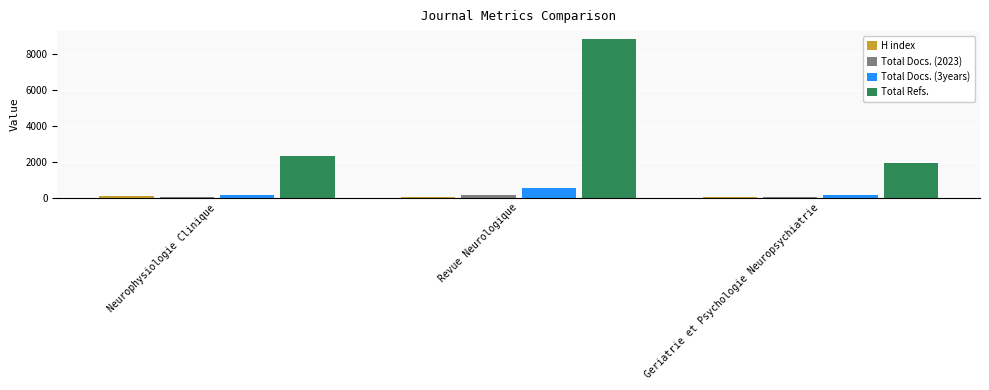

The value of Total Refs. at Geriatrie et Psychologie Neuropsychiatrie is 3485. True or false?

False